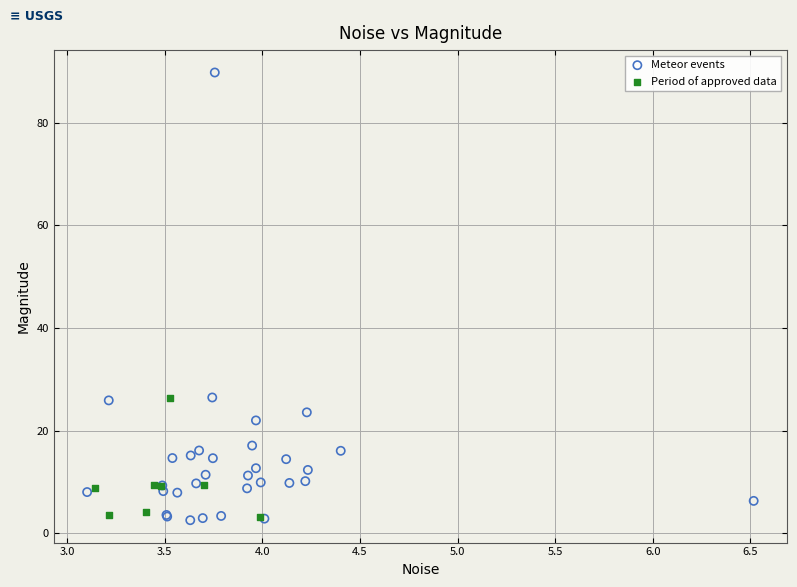

What are all the series names shown in the legend?

Meteor events, Period of approved data